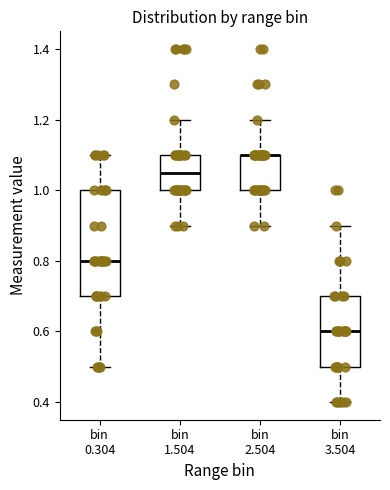

Reading left to right, read every box against the y-axis: the position of its median line, the range the box covers, and the ends of its whiskers. The values are not printed on the chart, so give them approximately, as read against the axis.

bin 0.304: median 0.80, box 0.70 to 1.00, whiskers 0.50 to 1.10
bin 1.504: median 1.06, box 1.00 to 1.10, whiskers 0.90 to 1.20
bin 2.504: median 1.10 (drawn on the box's upper edge), box 1.00 to 1.10, whiskers 0.90 to 1.20
bin 3.504: median 0.60, box 0.50 to 0.70, whiskers 0.40 to 0.90